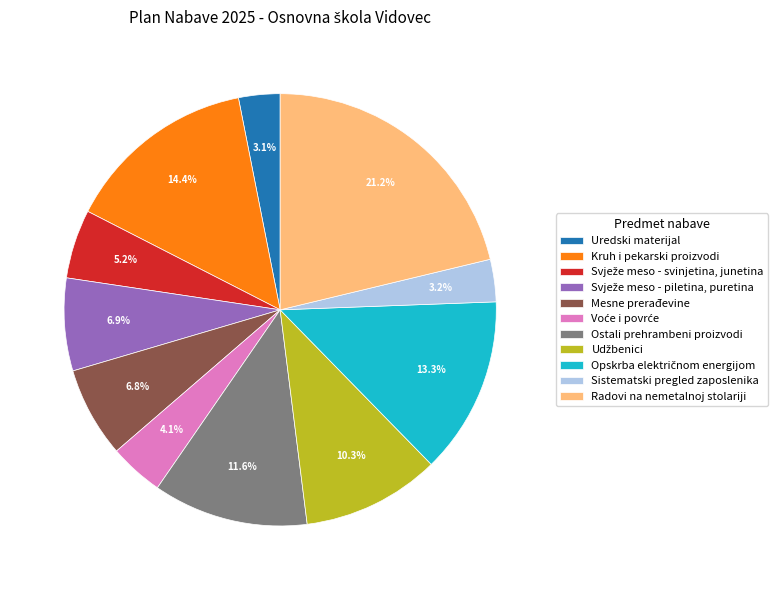

Is Ostali prehrambeni proizvodi the majority of the pie?

No